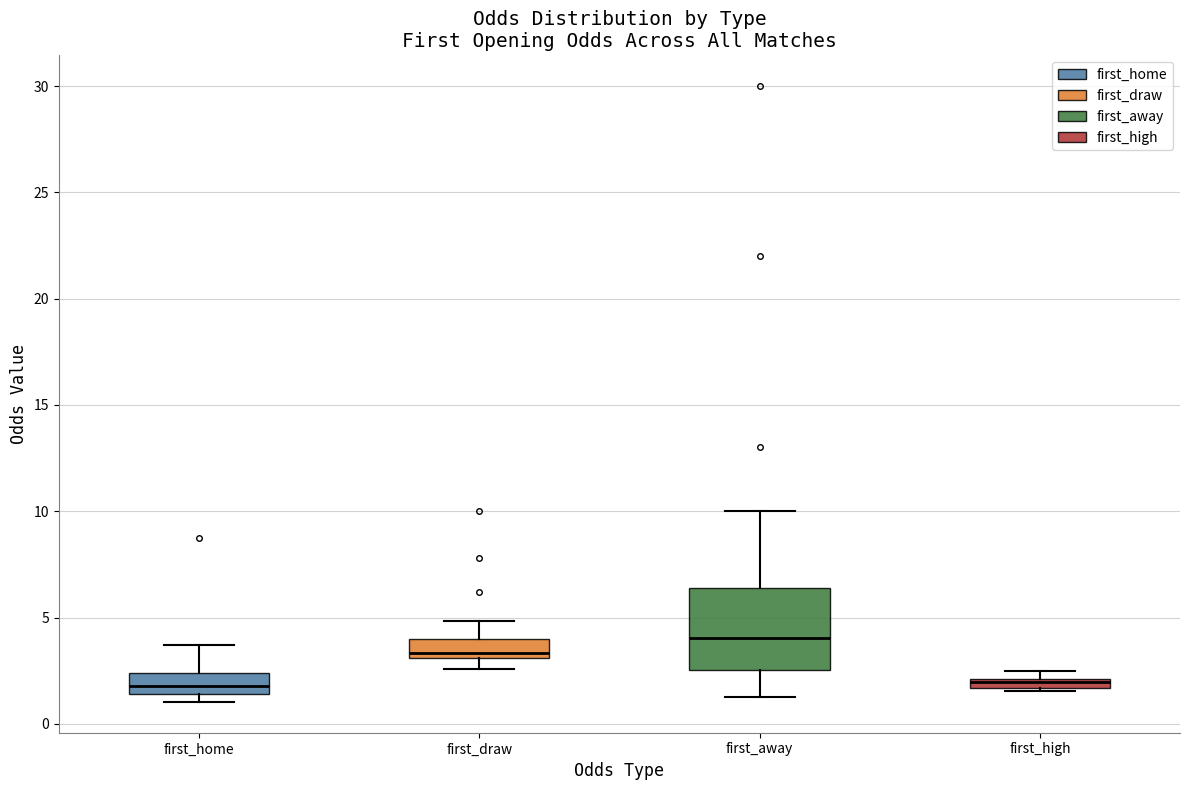

Where does the upper whisker of the box for first_home end on the y-axis? The values are not printed on the chart, so give them approximately, as read against the axis.

3.5